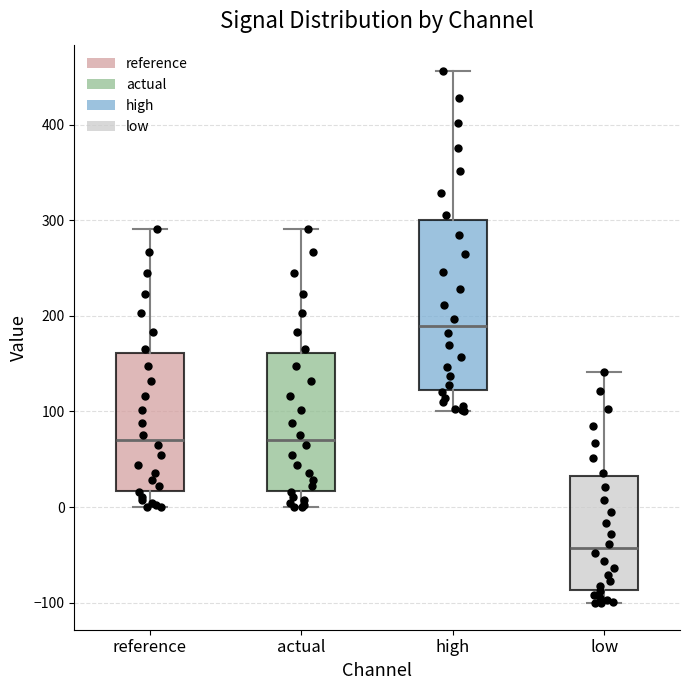

Which box has the lowest median line?

low